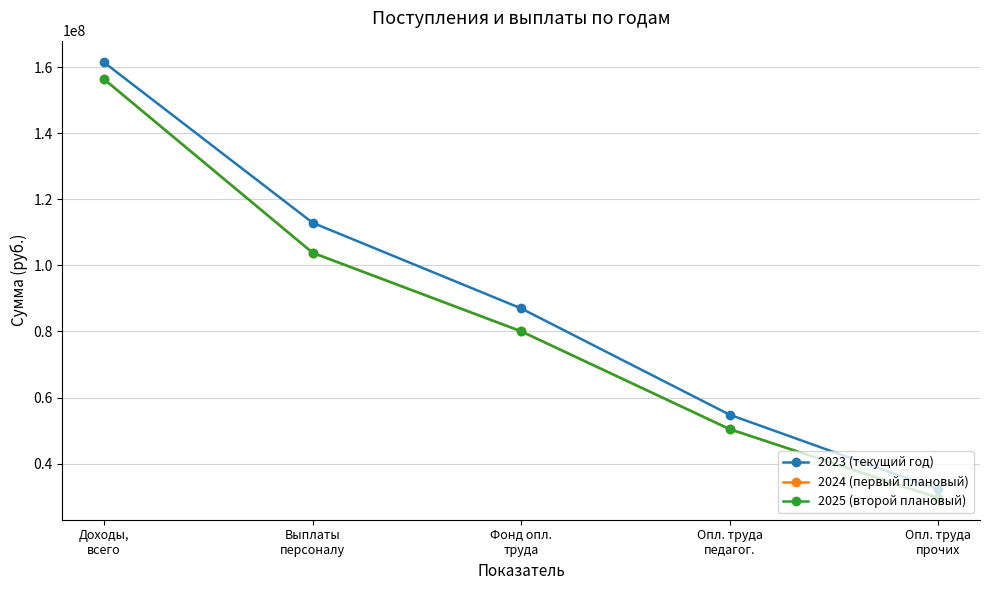

Between Фонд опл.
труда and Выплаты
персоналу, which is larger?

Выплаты
персоналу